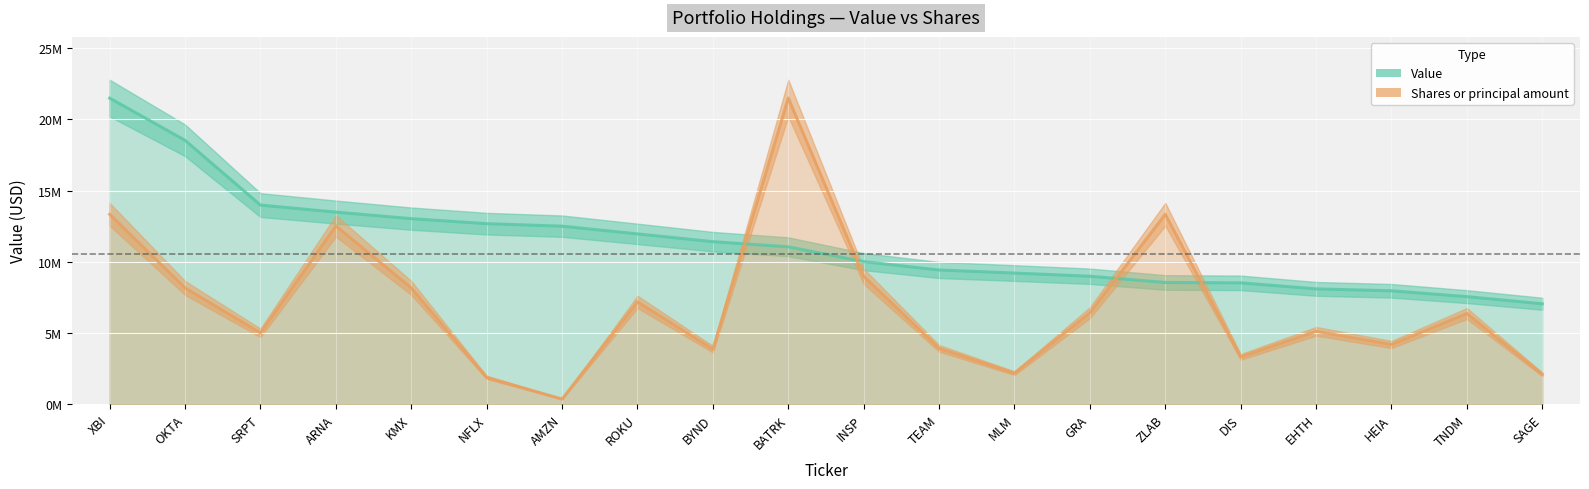

Which series has the largest range (max minus min)?

Shares or principal amount